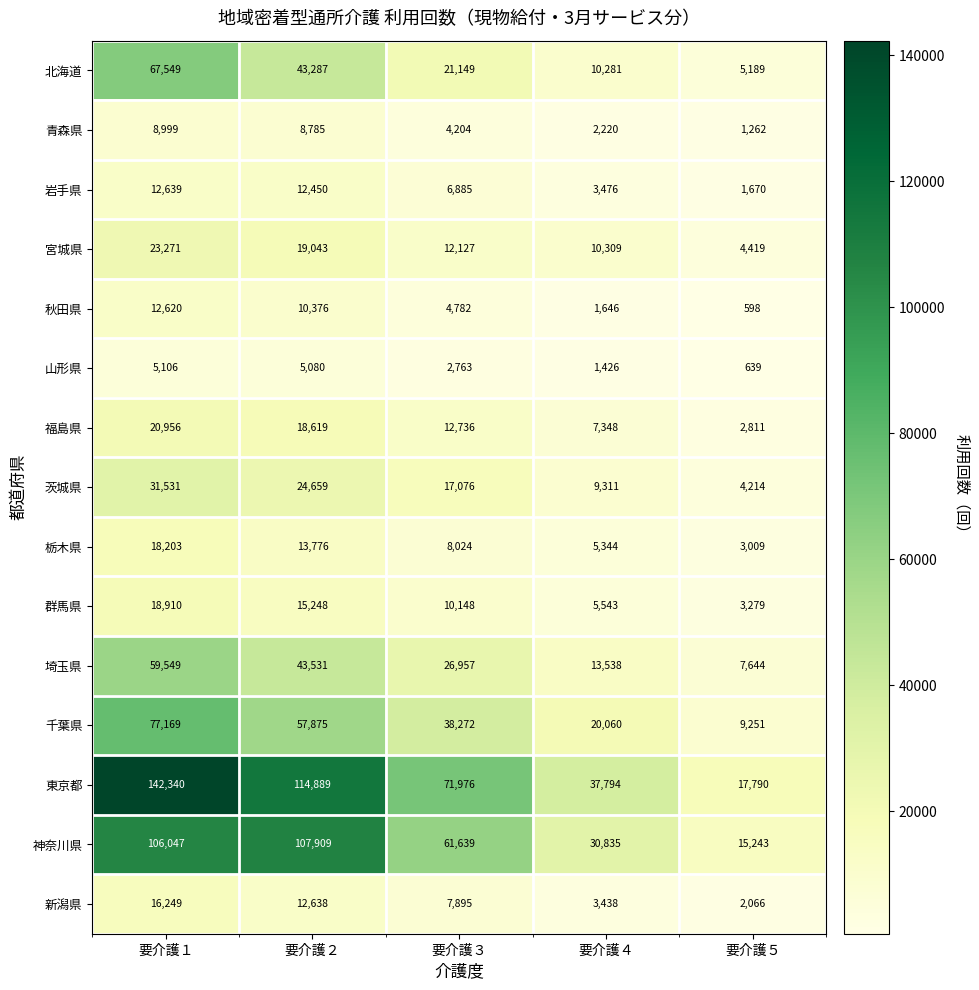

At 要介護５, list the series in order from largest to smallest.

東京都, 神奈川県, 千葉県, 埼玉県, 北海道, 宮城県, 茨城県, 群馬県, 栃木県, 福島県, 新潟県, 岩手県, 青森県, 山形県, 秋田県